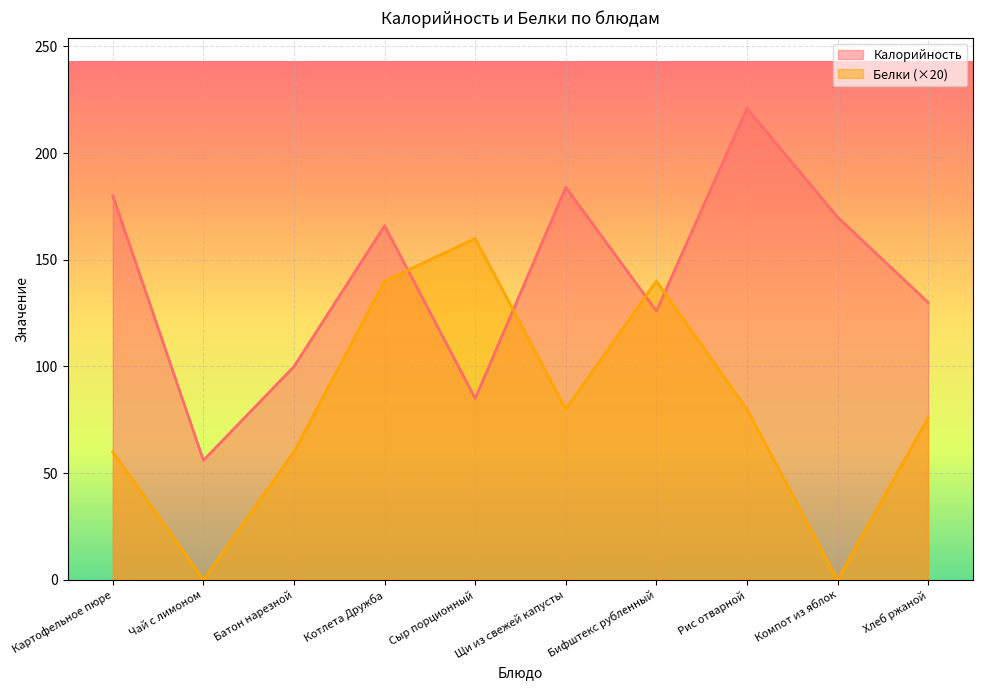

At which category is the sum across all series the highest?

Котлета Дружба